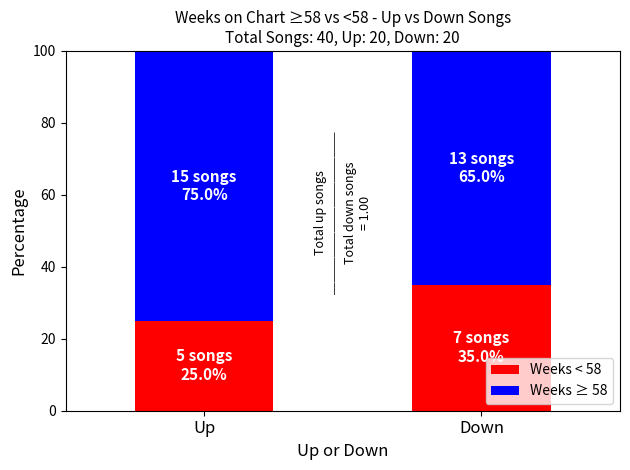

The Weeks < 58 series shows 20 at Down. True or false?

False